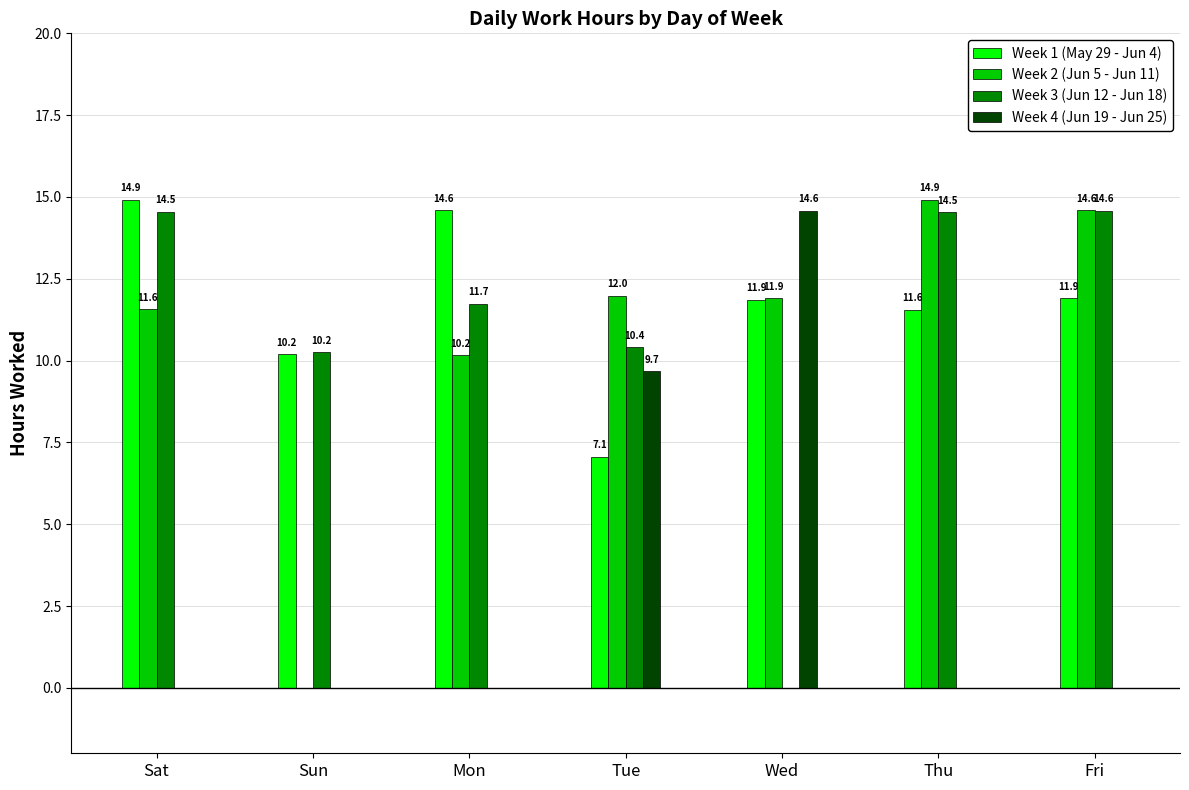

What is the highest value of the Week 1 (May 29 - Jun 4) series?

14.9